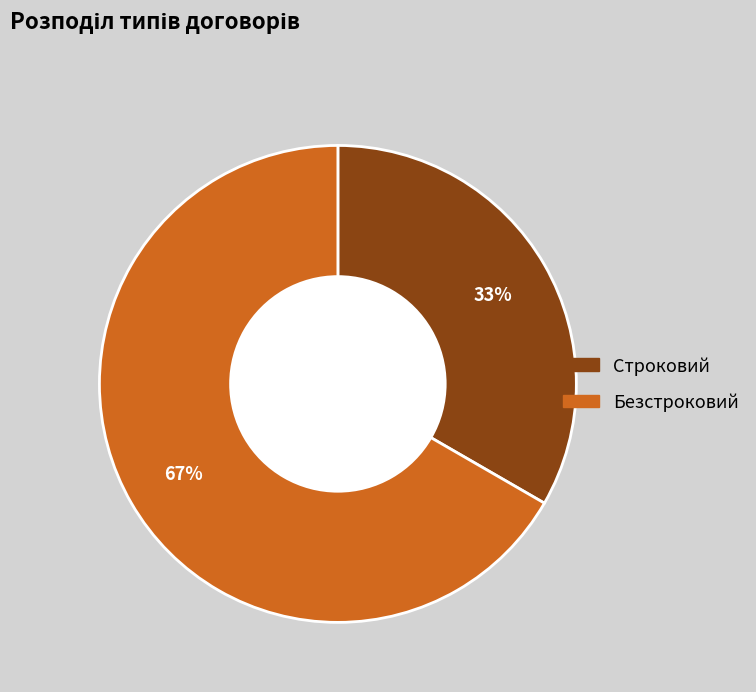

To the nearest percent, what is the combined percentage of Строковий and Безстроковий?

100%